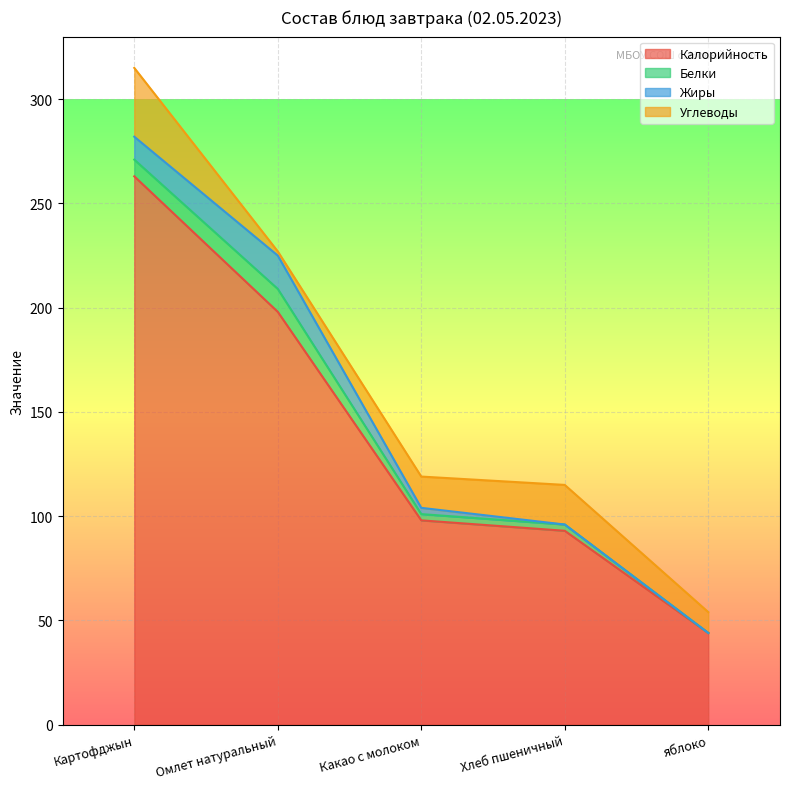

At which category does Белки reach its first local peak?

Омлет натуральный